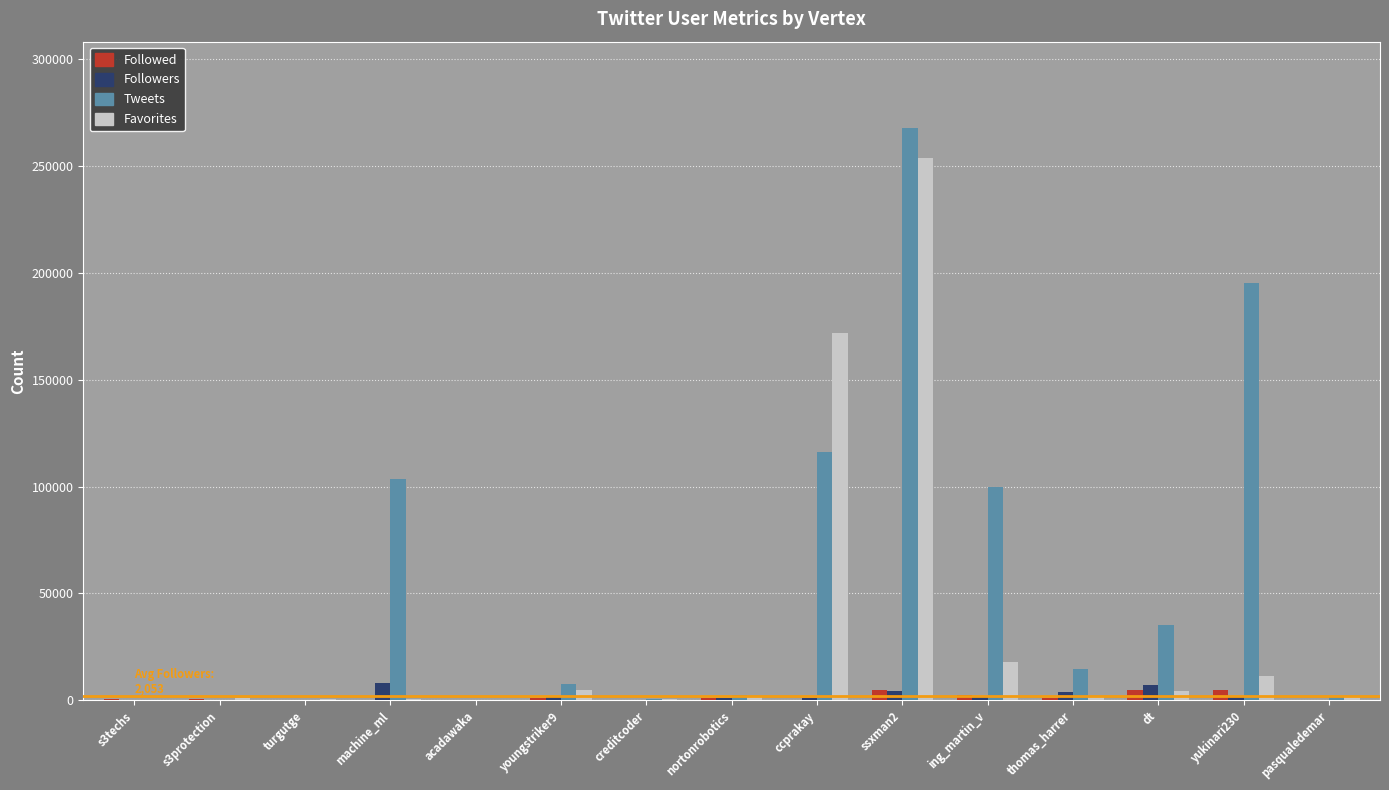

Which category has the highest value across all series?

ssxman2